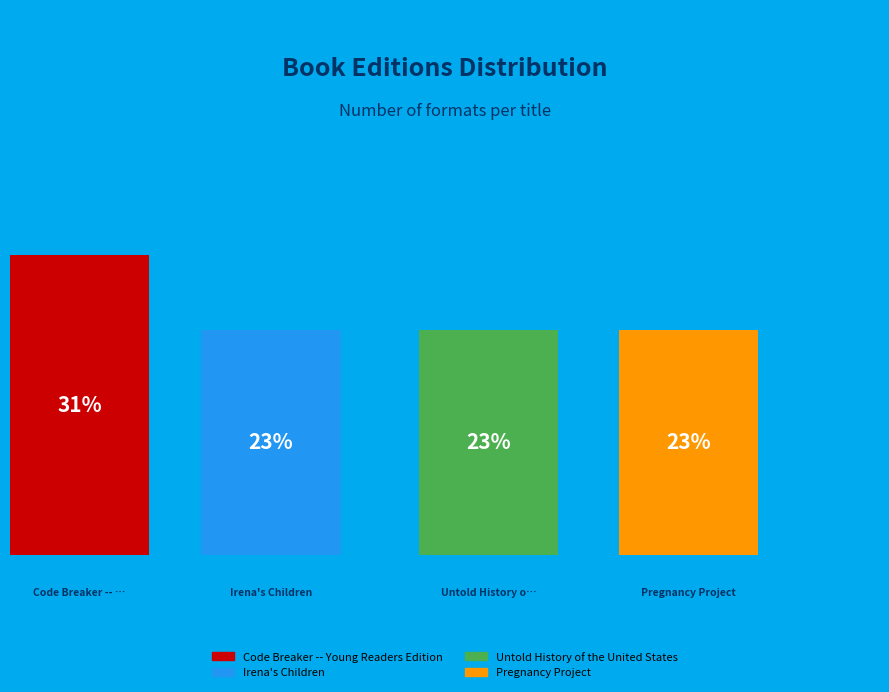

What portion of the pie excludes Untold History of the United States?

76.9%